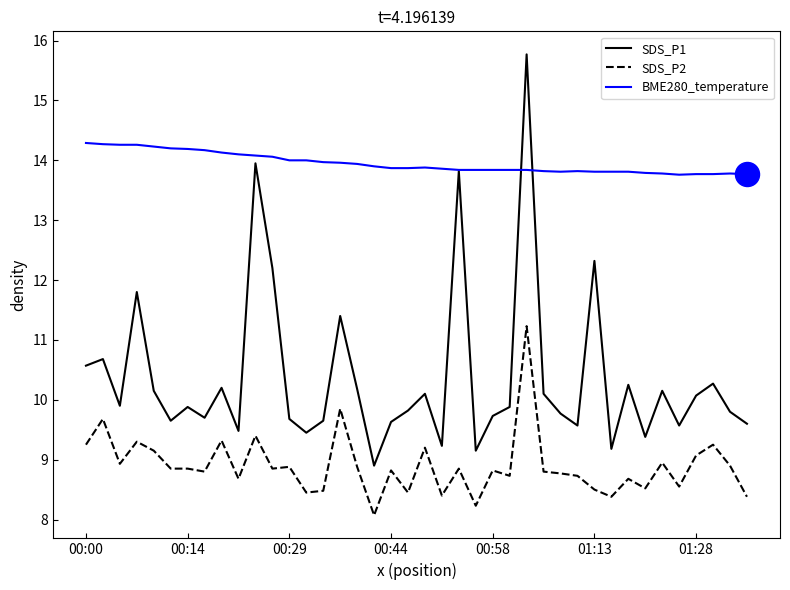

Which series has the widest spread of values?

SDS_P1